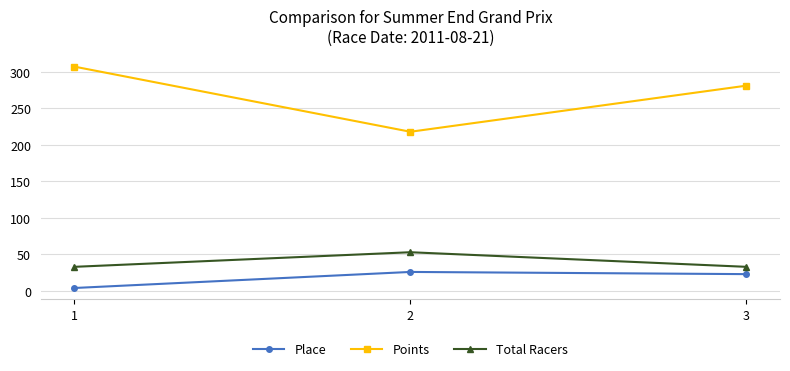

What is the value of the Points point at the 2nd from the left?

218.1